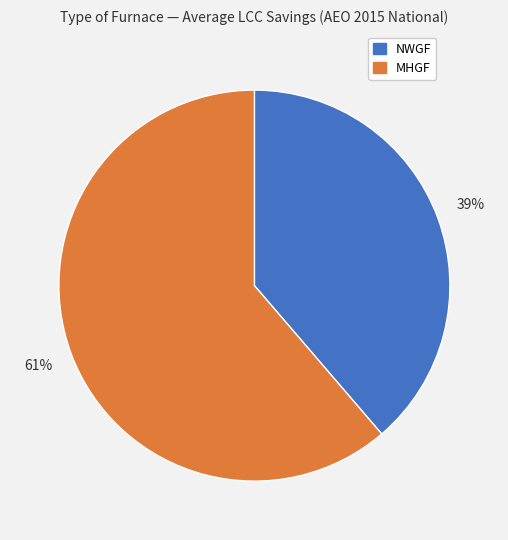

Is it true that MHGF is 76% of the pie?

False